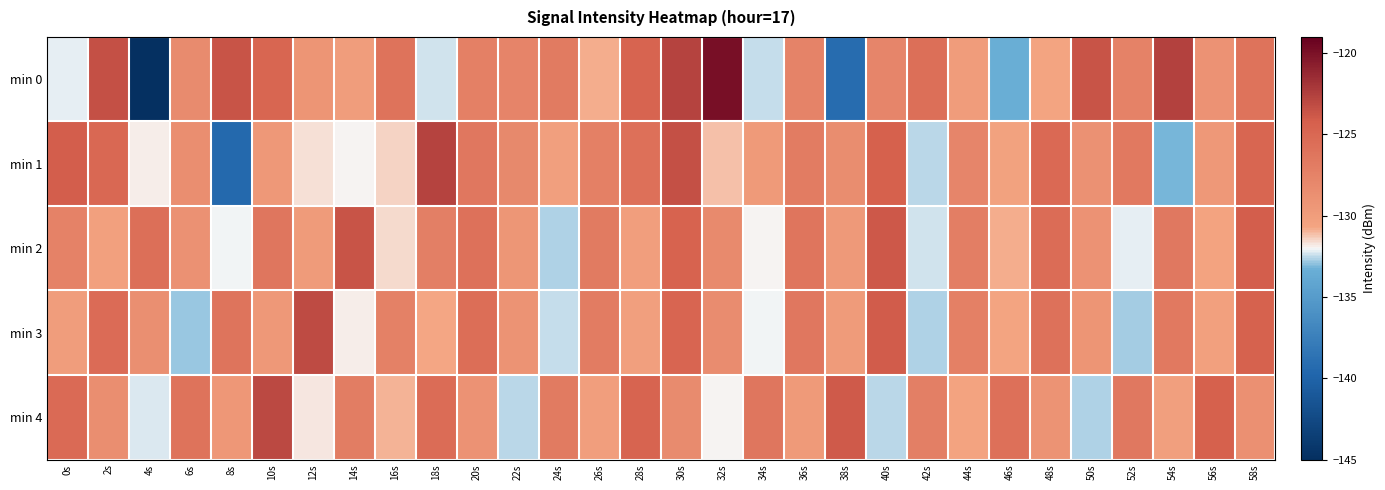

Count the number of categories in the chart.

30